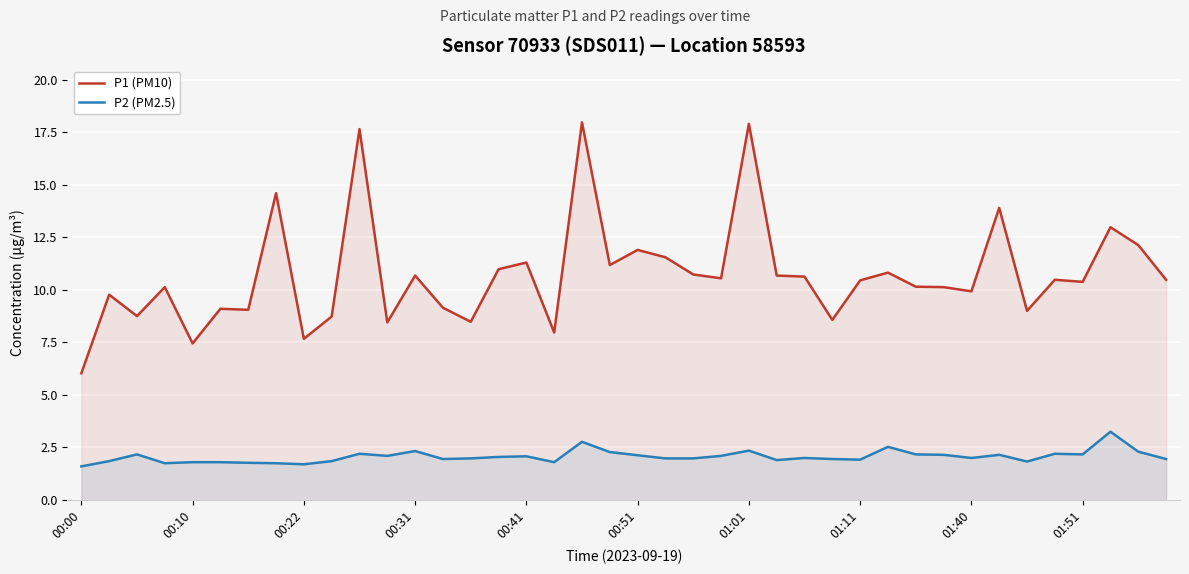

True or false: P2 (PM2.5) and P1 (PM10) cross at least once.

False